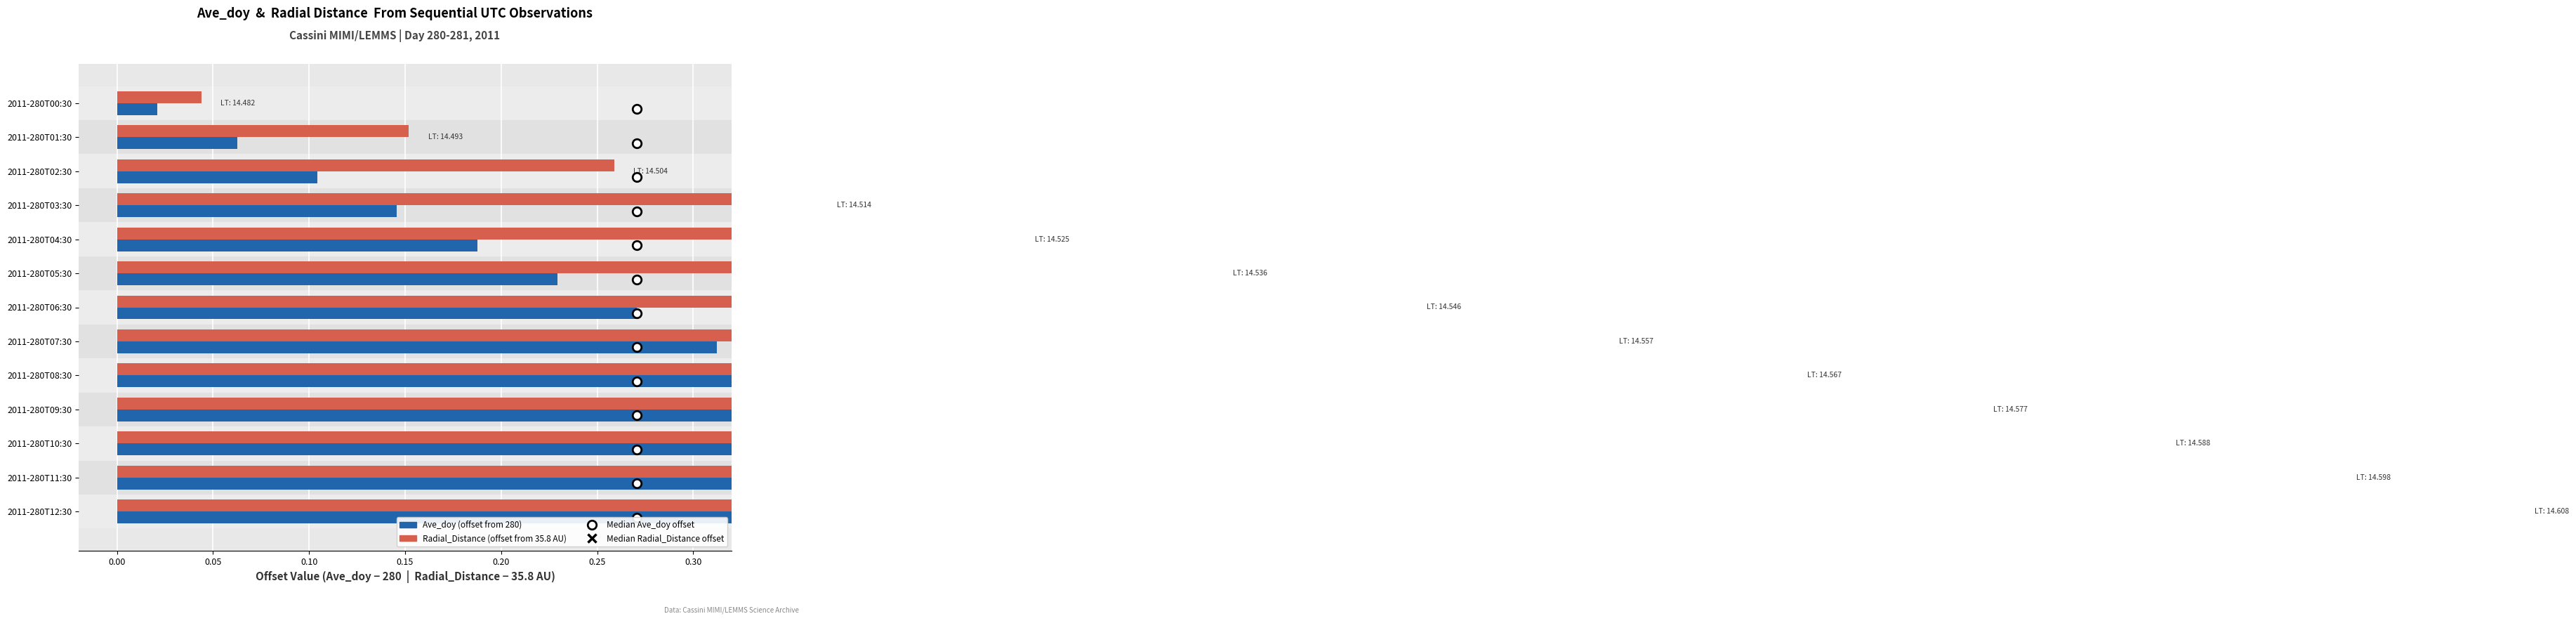

What is the maximum value shown in the chart?

1.2